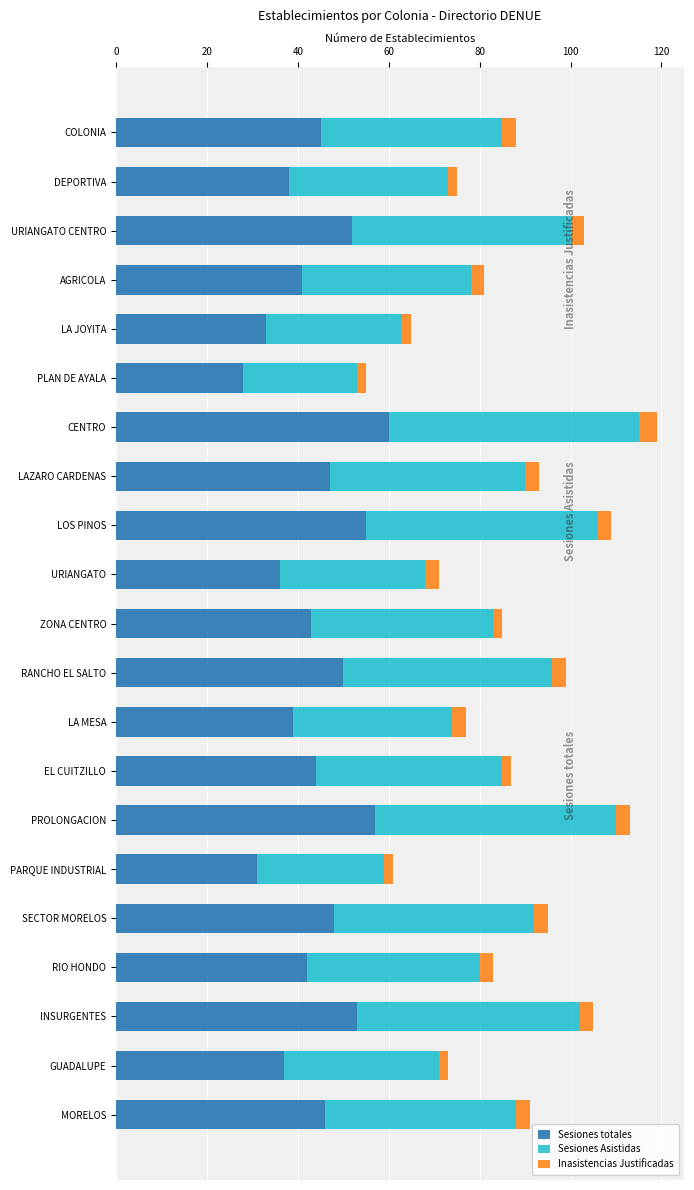

What is the average value of the Sesiones totales series?

44